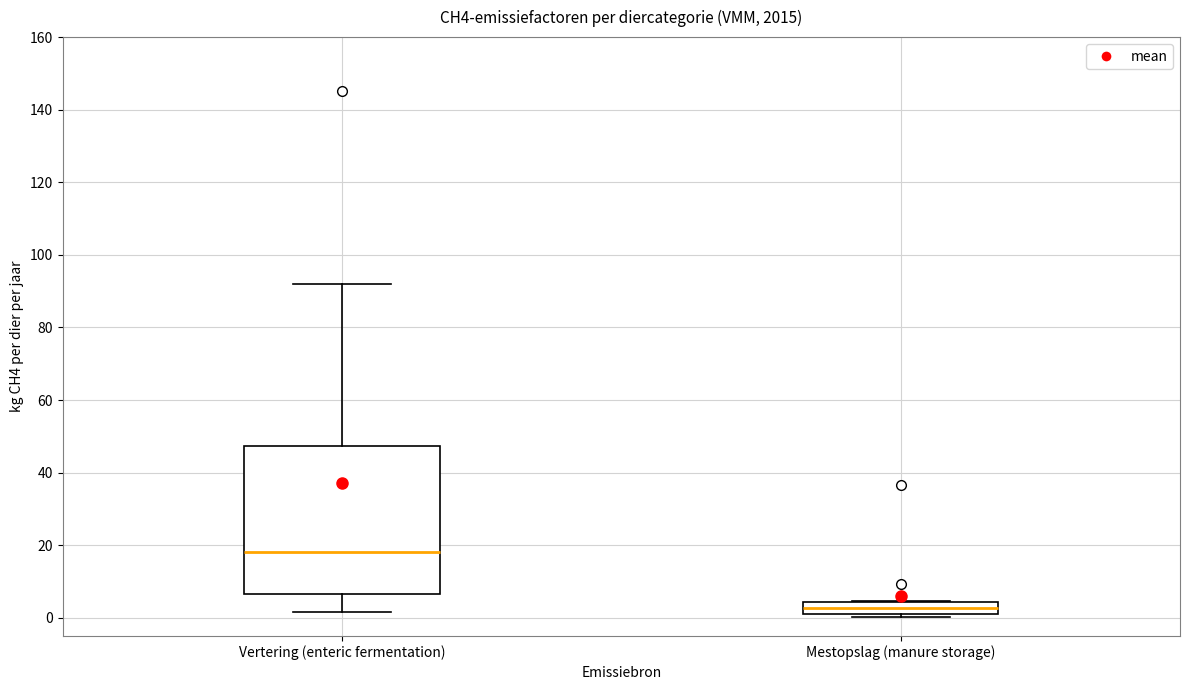

Reading left to right, read every box against the y-axis: the position of its median line, the range the box covers, and the ends of its whiskers. The values are not printed on the chart, so give them approximately, as read against the axis.

Vertering (enteric fermentation): median 18, box 6 to 48, whiskers 2 to 92
Mestopslag (manure storage): median 2 (inside the box), box 2 to 4, whiskers 0 to 4